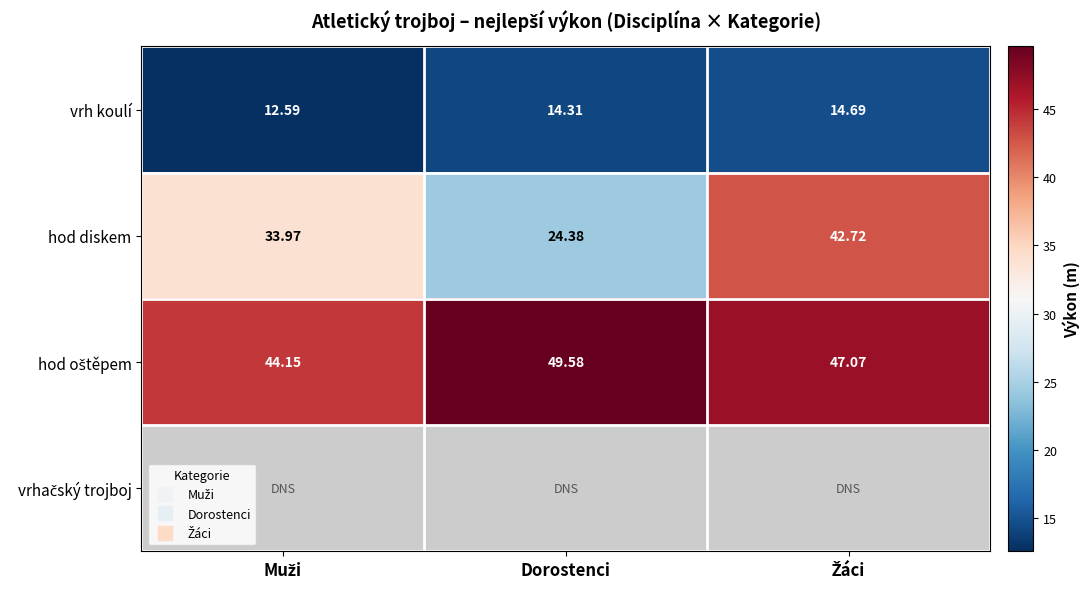

Is the value of vrhačský trojboj at Dorostenci greater than the value of hod oštěpem at Muži?

No